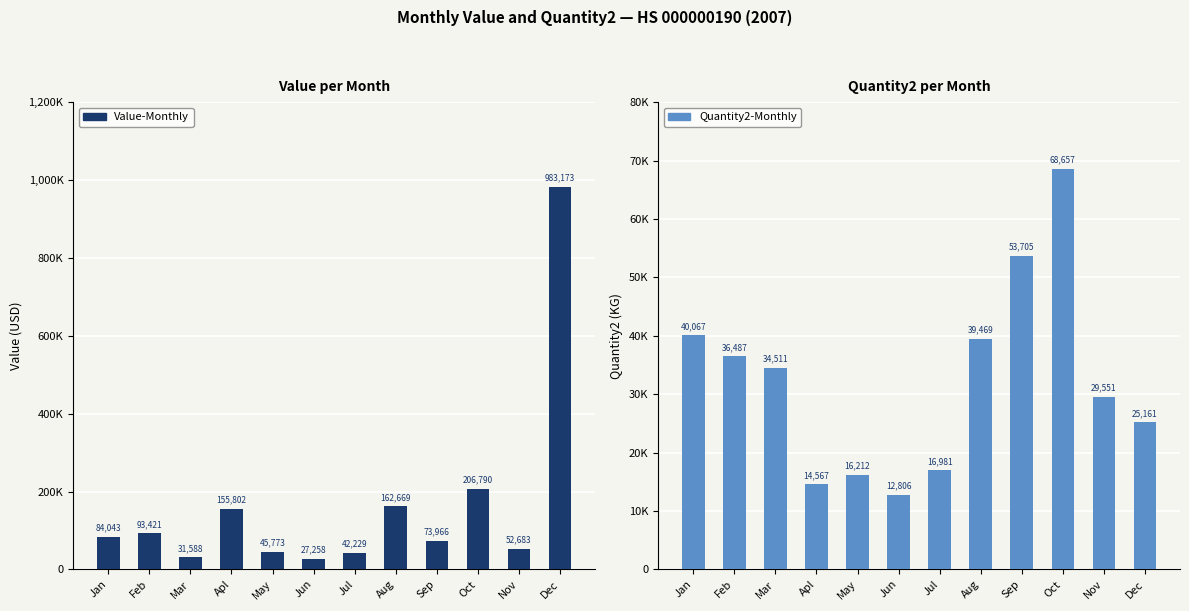

Where is Value-Monthly nearest to the value 505215?

Oct